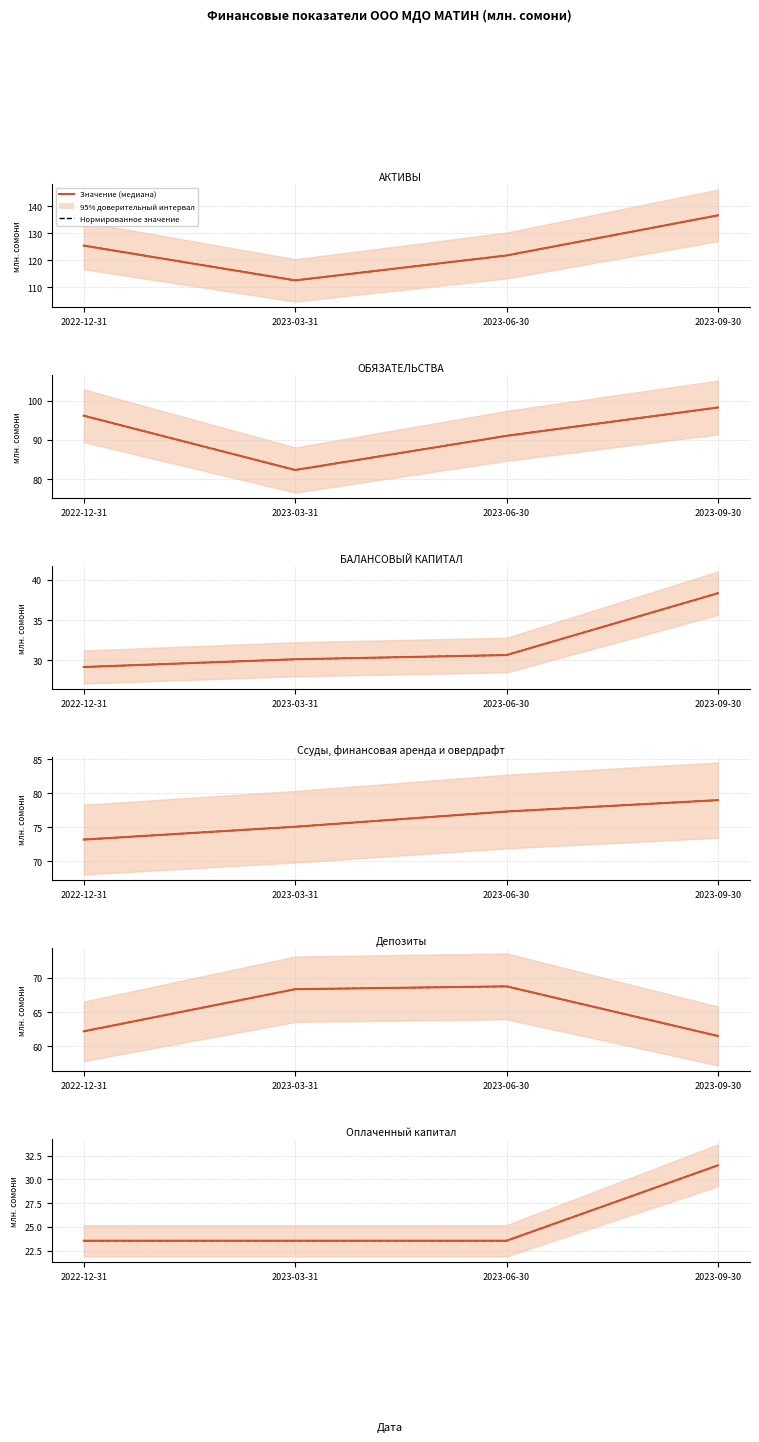

What is the label of the 3rd point from the left?

2023-06-30